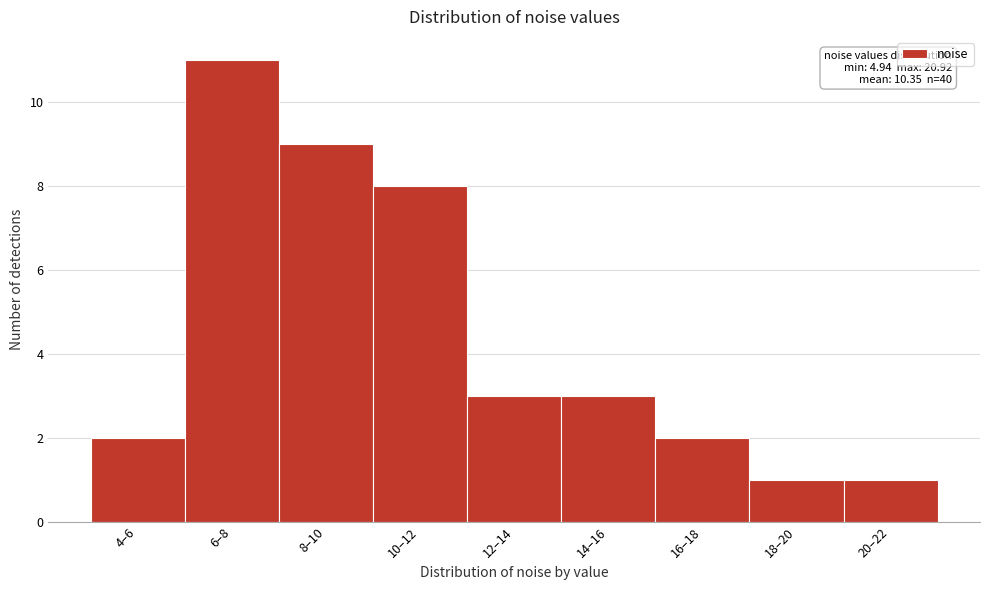

Reading left to right, what are all the values shown in this chart?

2	11	9	8	3	3	2	1	1